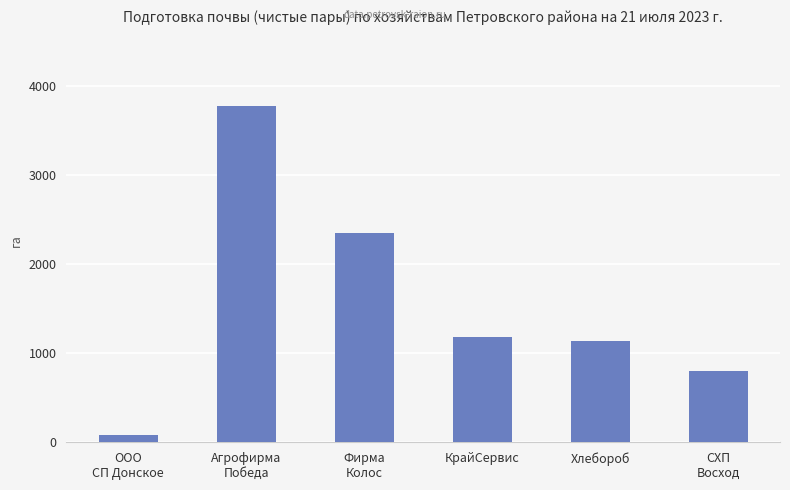

Reading left to right, extract all data points from this chart.

ООО
СП Донское=81	Агрофирма
Победа=3782	Фирма
Колос=2356	КрайСервис=1181	Хлебороб=1140	СХП
Восход=800